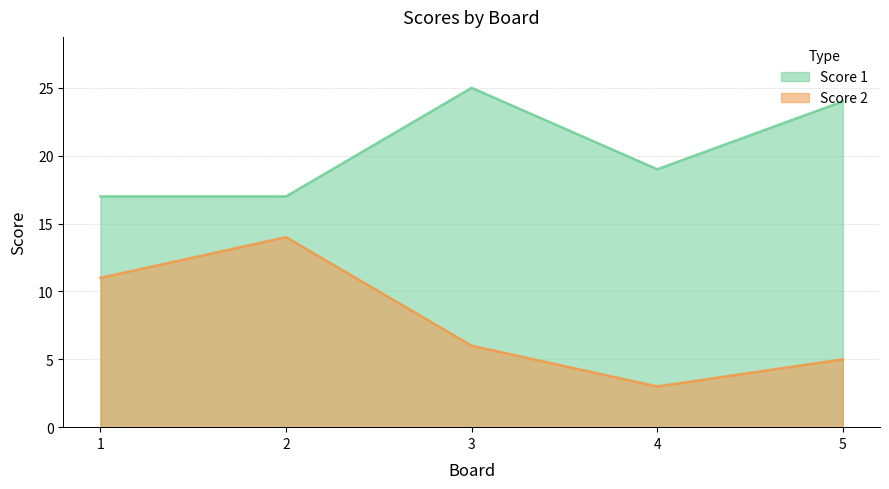

True or false: Score 2 has a value of 11 at 3.

False